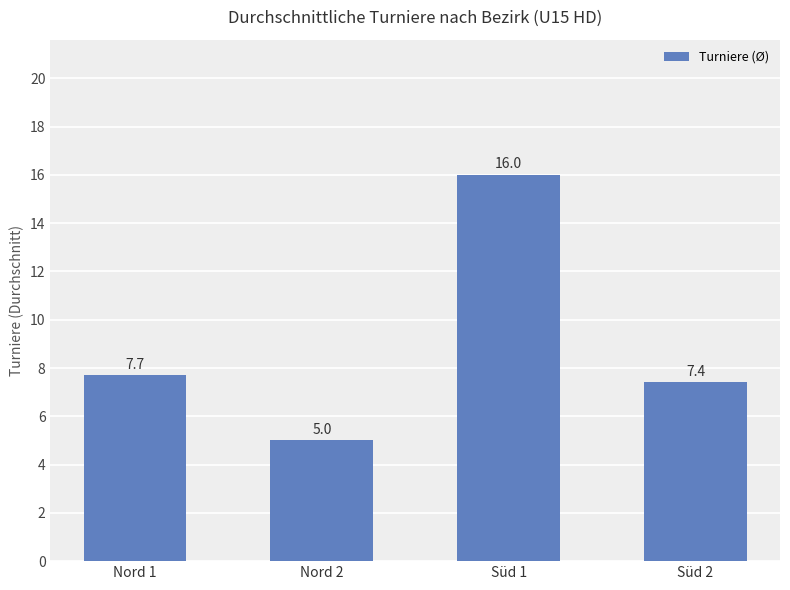

What is the smallest value displayed?

5.0